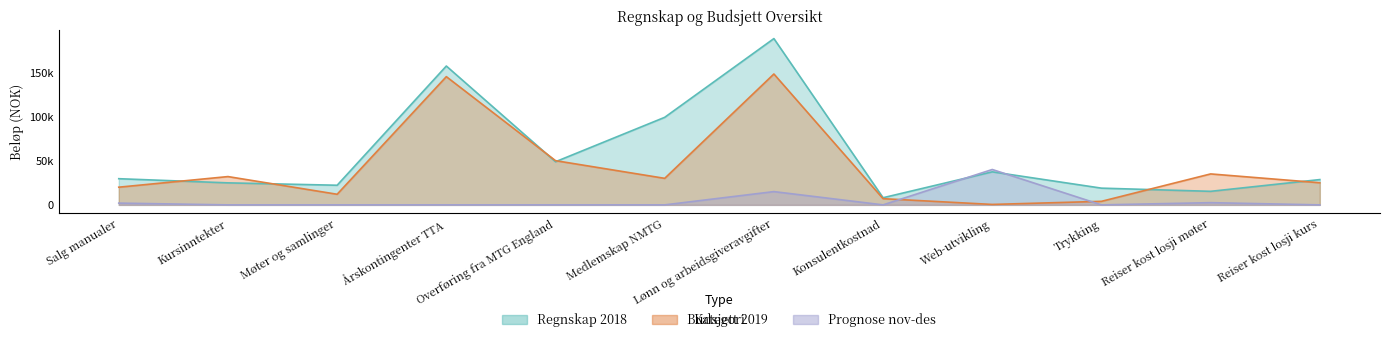

Is it true that Budsjett 2019 equals 7000.0 at Konsulentkostnad?

True